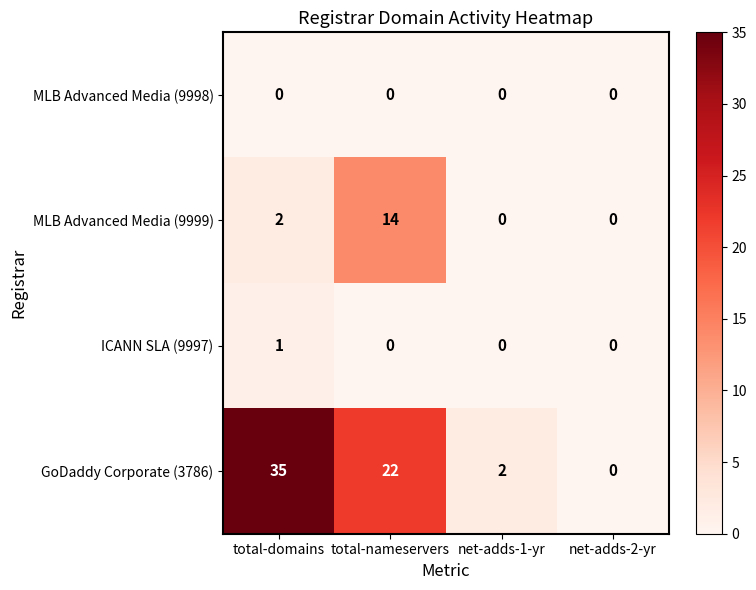

Which label corresponds to the largest value in the chart?

total-domains